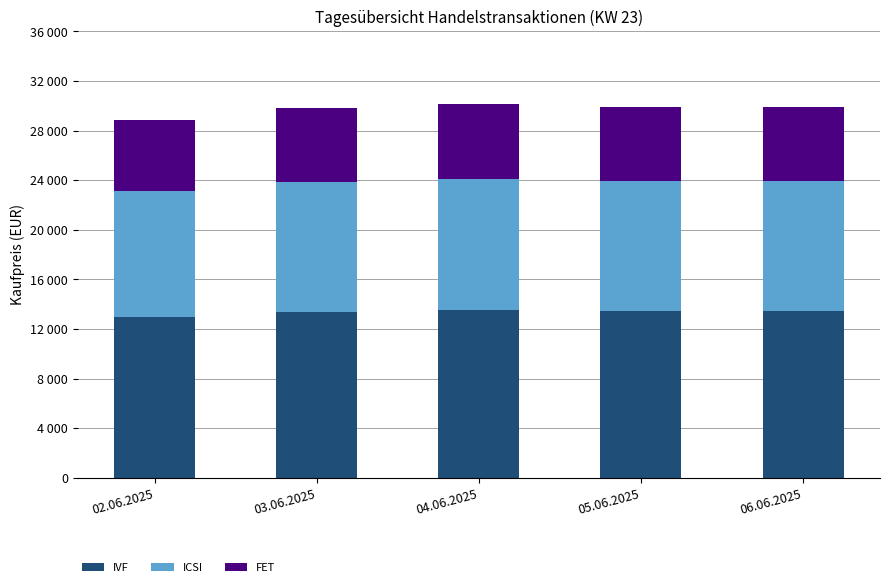

What is the label of the 5th bar from the right?

02.06.2025